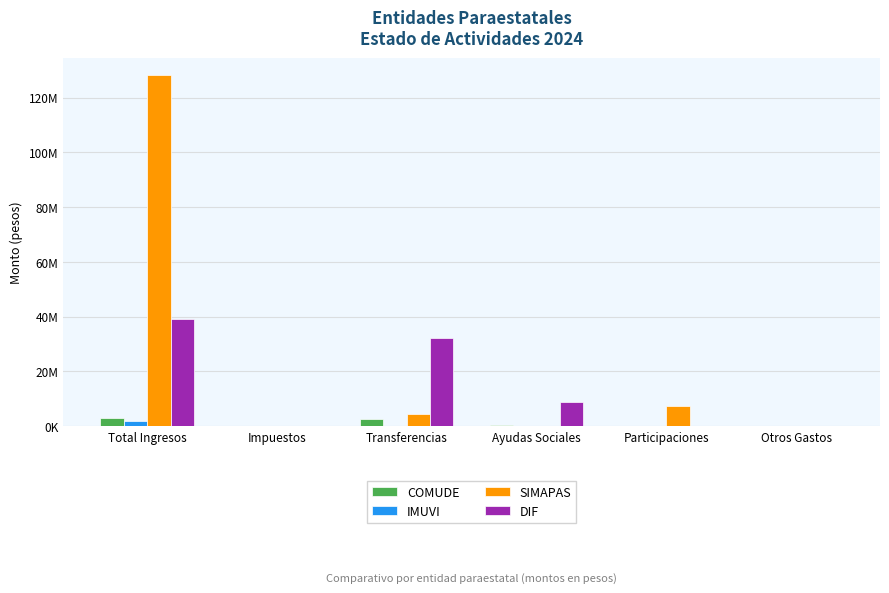

At which category is the sum across all series the highest?

Total Ingresos